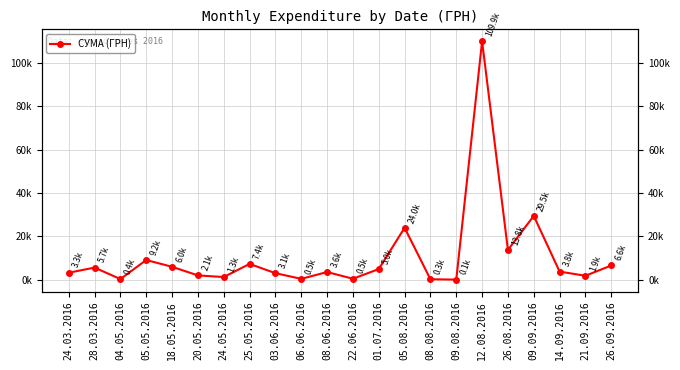

Which category has the highest value across all series?

12.08.2016